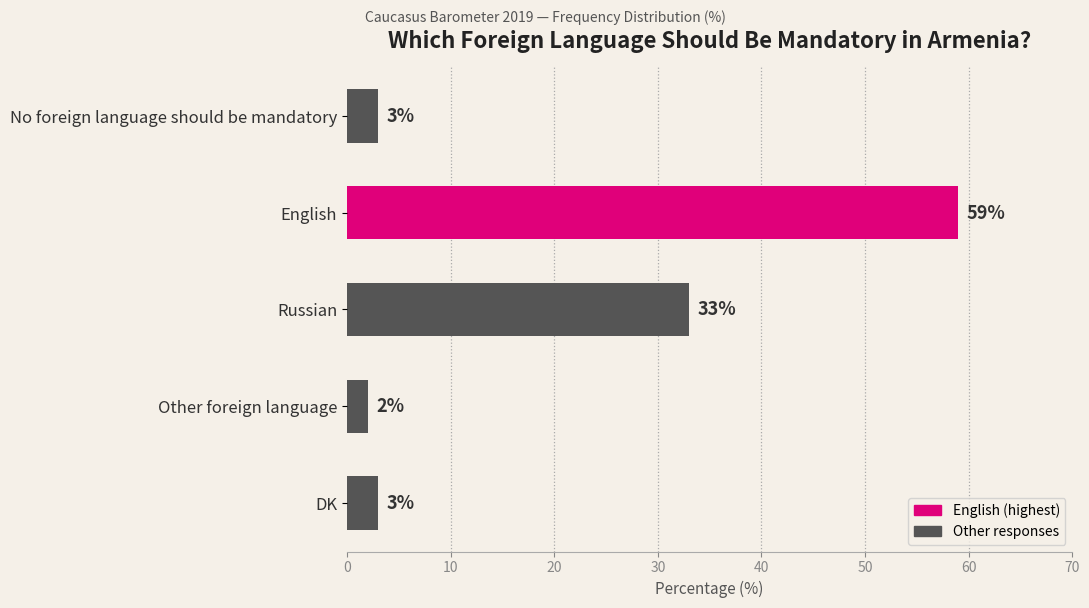

Between Russian and No foreign language should be mandatory, which is larger?

Russian